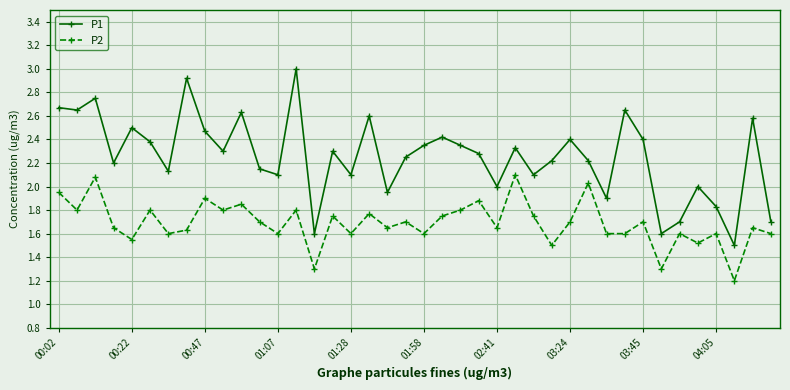

What is the difference between the second highest and minimum values in the P1 series?

1.4